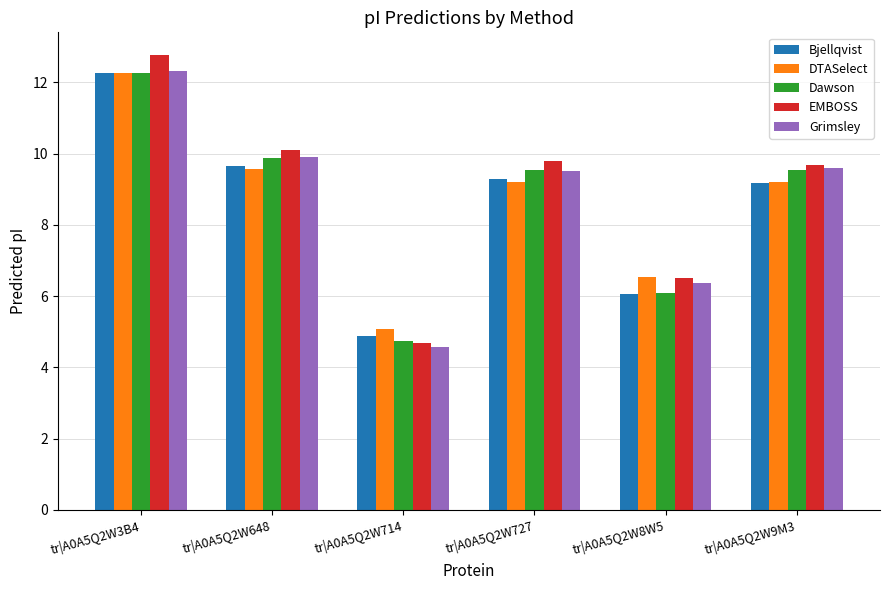

What is the label of the 3rd bar from the right?

tr|A0A5Q2W727